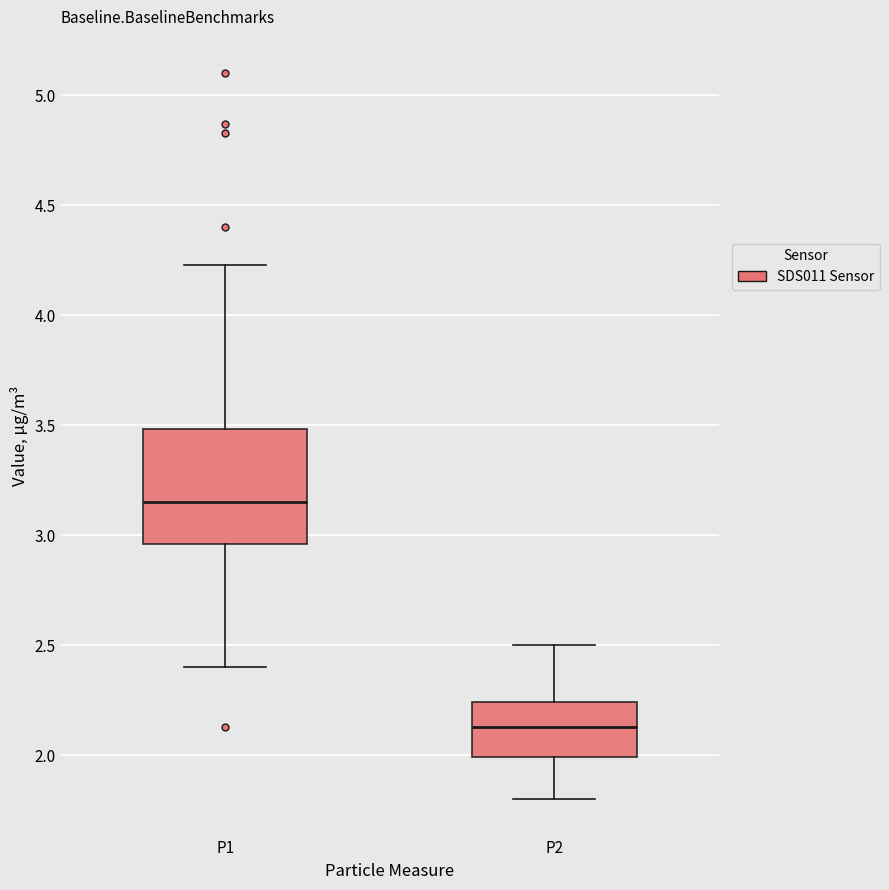

Reading left to right, transcribe this box plot: for each box, give where its median line is, the range the box spans, and where its two whiskers end, as read against the y-axis. The values are not printed on the chart, so give them approximately, as read against the axis.

P1: median 3.15, box 2.95 to 3.50, whiskers 2.40 to 4.25
P2: median 2.15, box 2.00 to 2.25, whiskers 1.80 to 2.50